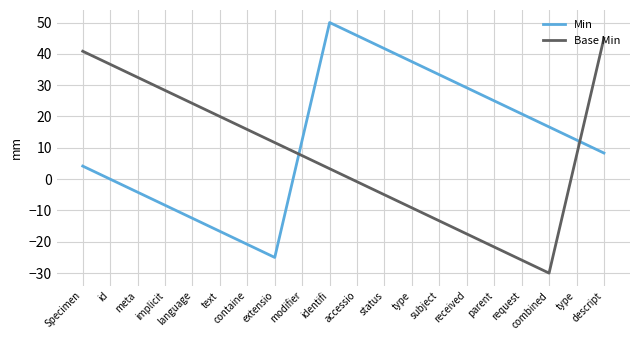

In Min, how many points are lower than both neighbors (excluding endpoints)?

1